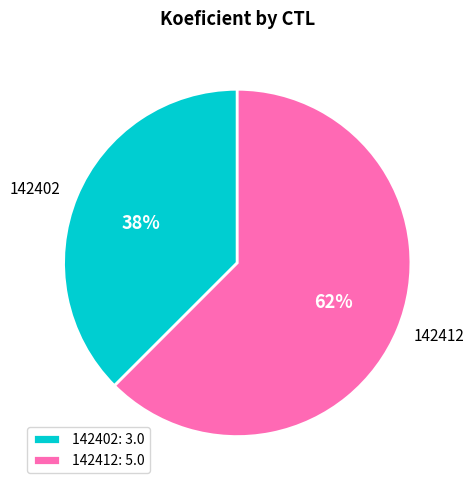

What is the ratio of the value at 142402 to the value at 142412?

0.6